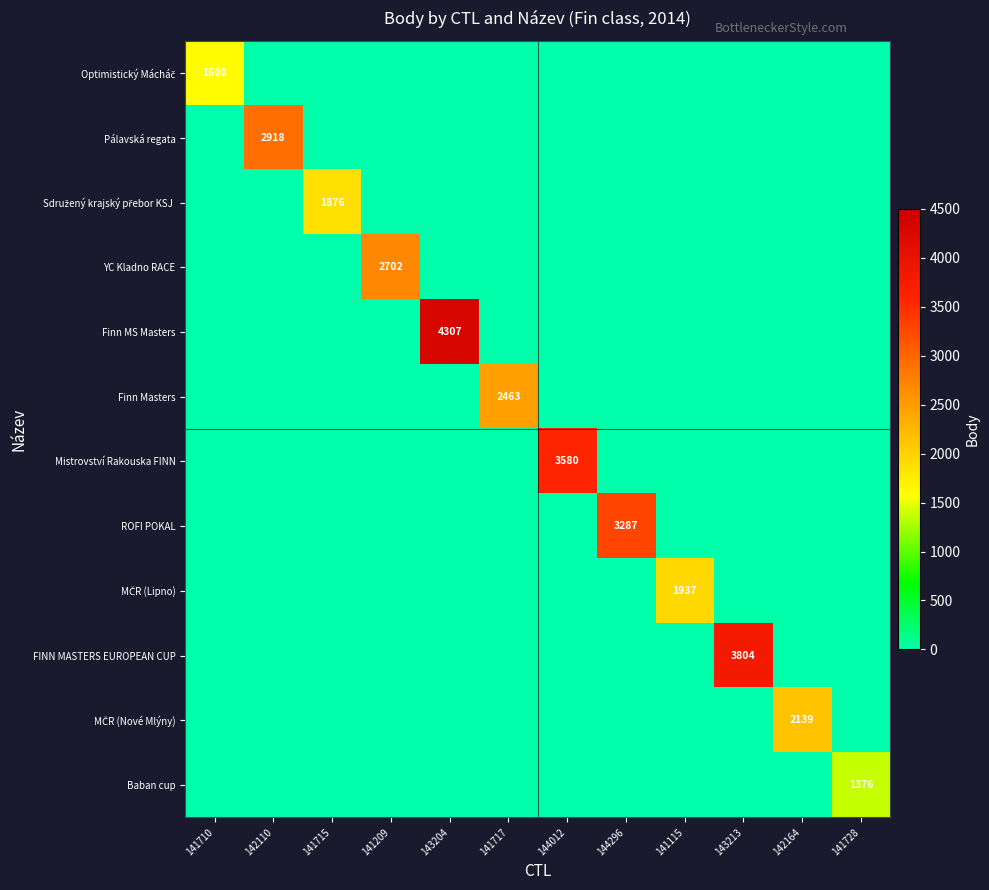

At how many categories does at least one series exceed 1923?

9